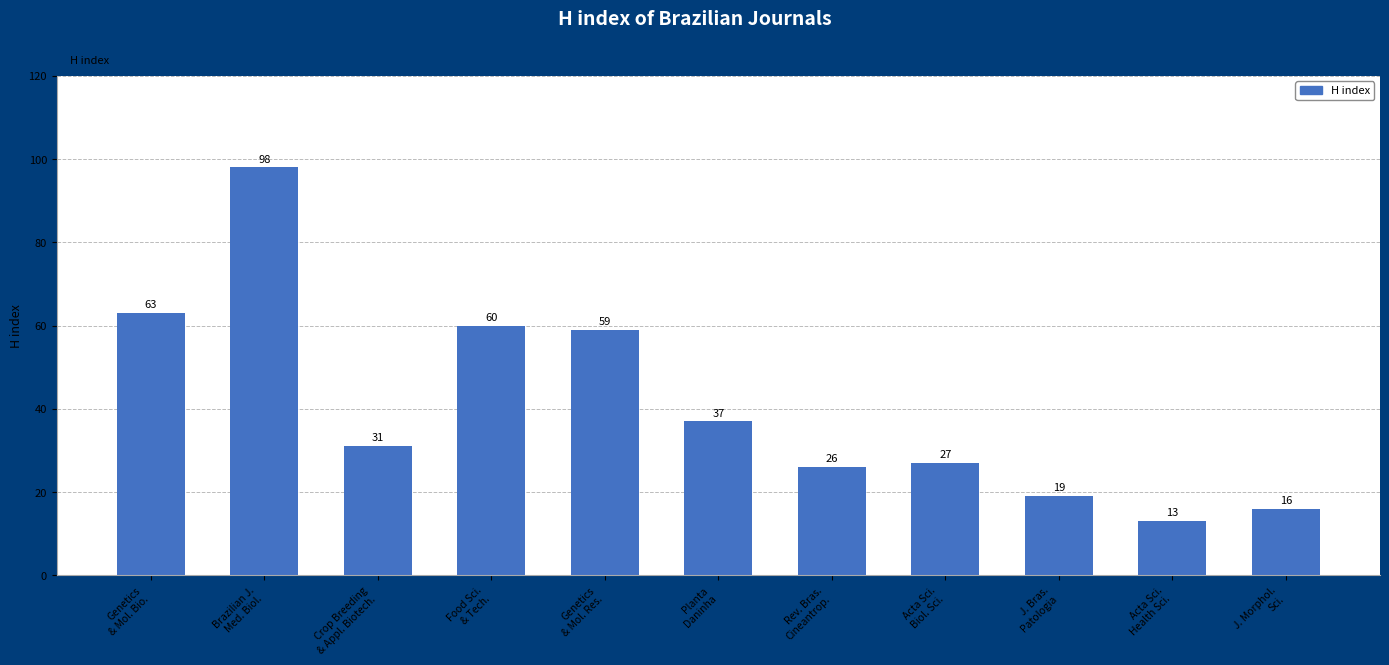

What is the label of the 9th bar from the left?

J. Bras.
Patologia